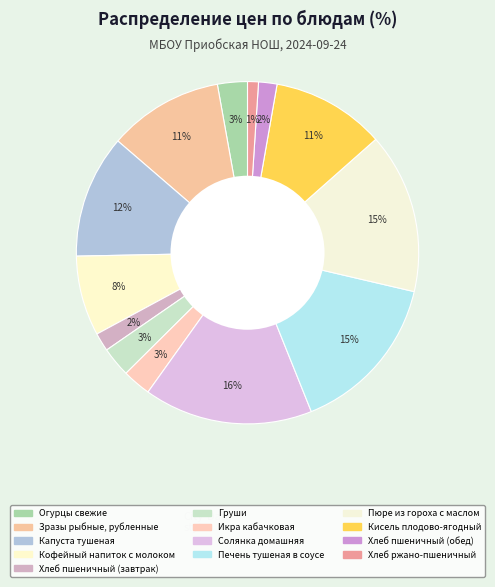

To the nearest percent, what is the difference between the Солянка домашняя and Кисель плодово-ягодный slice percentages?

5%